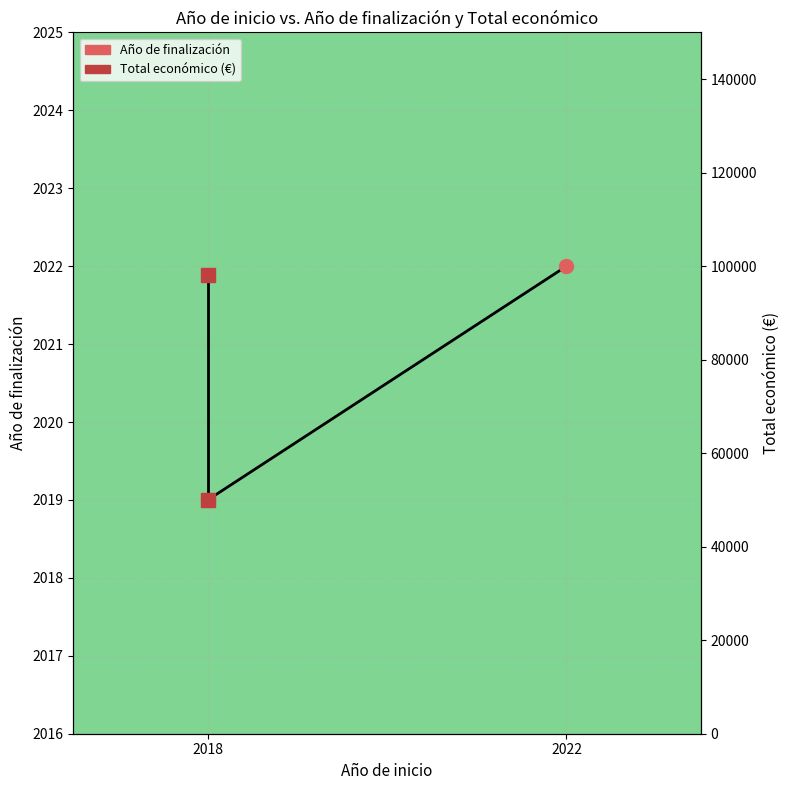

What is the value of the Total económico (€) point at the 2nd from the left?

98068